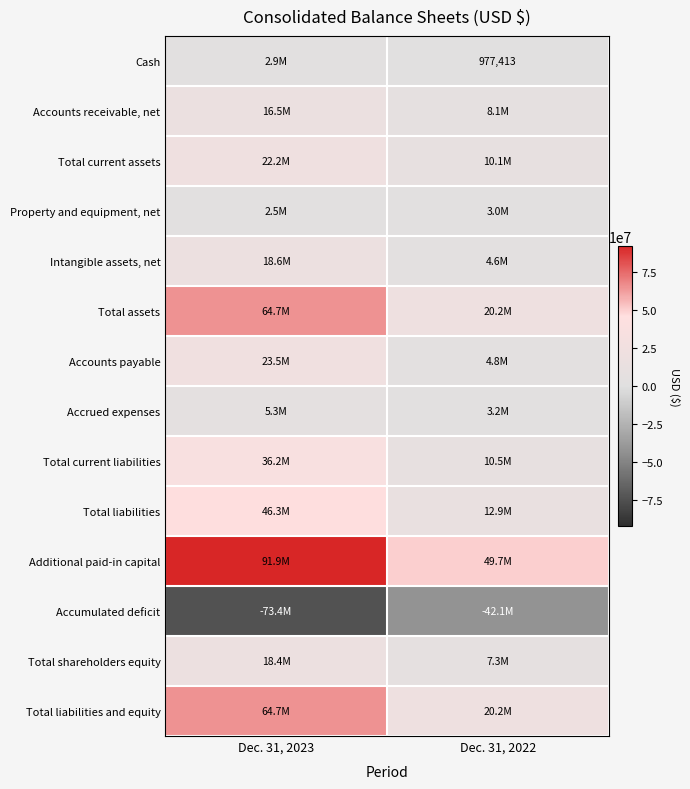

Rank the series by their maximum value, from highest to lowest.

Additional paid-in capital, Total assets, Total liabilities and equity, Total liabilities, Total current liabilities, Accounts payable, Total current assets, Intangible assets, net, Total shareholders equity, Accounts receivable, net, Accrued expenses, Property and equipment, net, Cash, Accumulated deficit